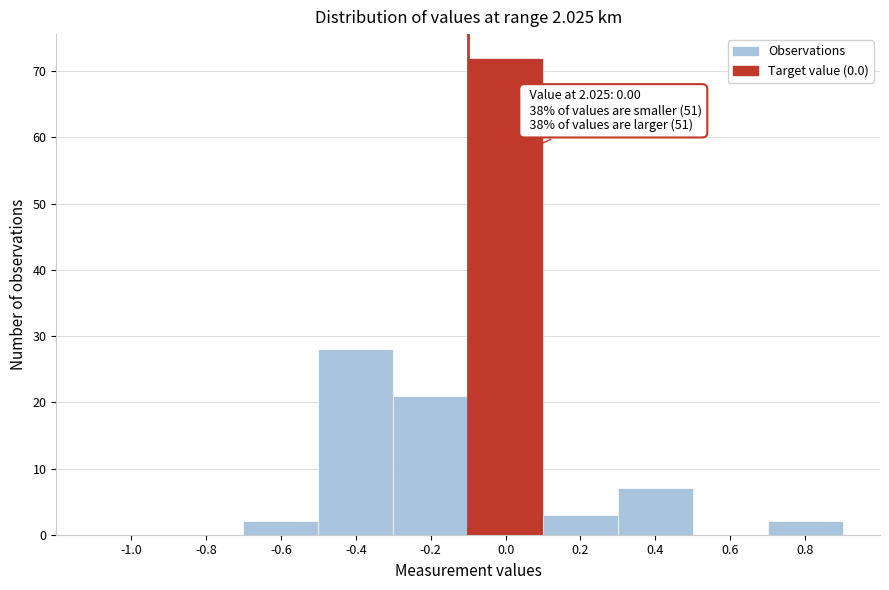

Reading left to right, extract all data points from this chart.

-1.0=0	-0.8=0	-0.6=2	-0.4=28	-0.2=21	0.0=72	0.2=3	0.4=7	0.6=0	0.8=2